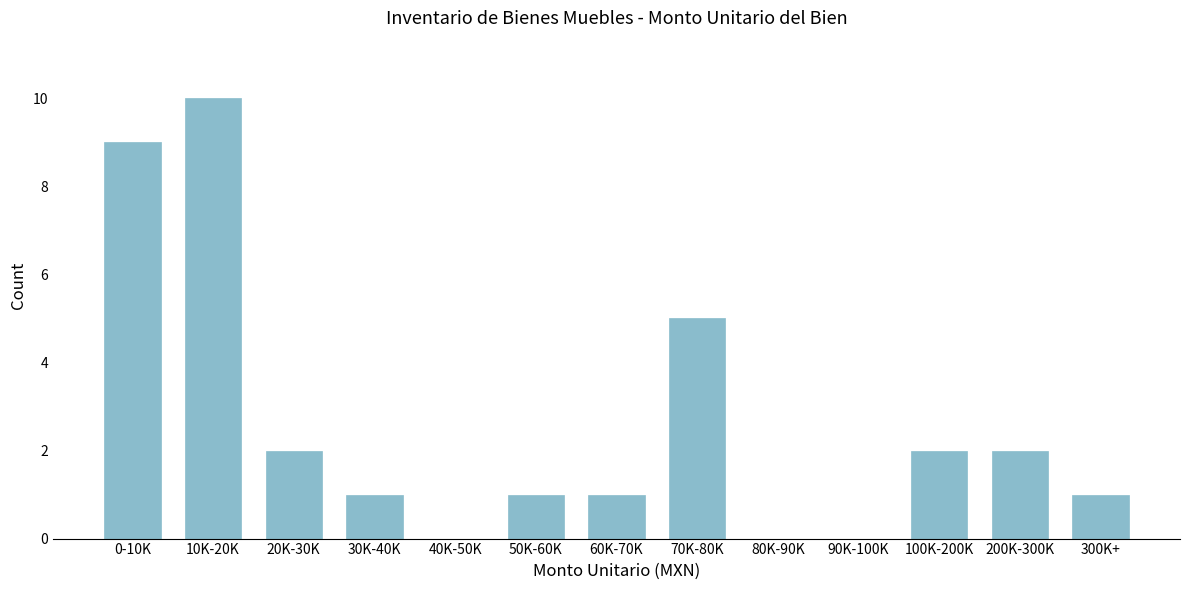

Reading left to right, what are all the values shown in this chart?

0-10K=9	10K-20K=10	20K-30K=2	30K-40K=1	40K-50K=0	50K-60K=1	60K-70K=1	70K-80K=5	80K-90K=0	90K-100K=0	100K-200K=2	200K-300K=2	300K+=1